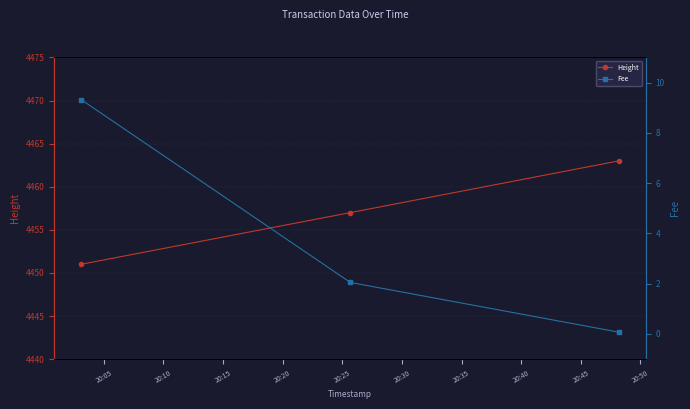

True or false: Fee has a value of 1.4 at 20:10.

False